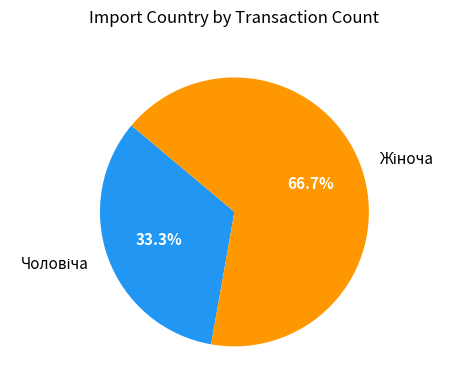

Is there a majority slice in this chart?

Yes